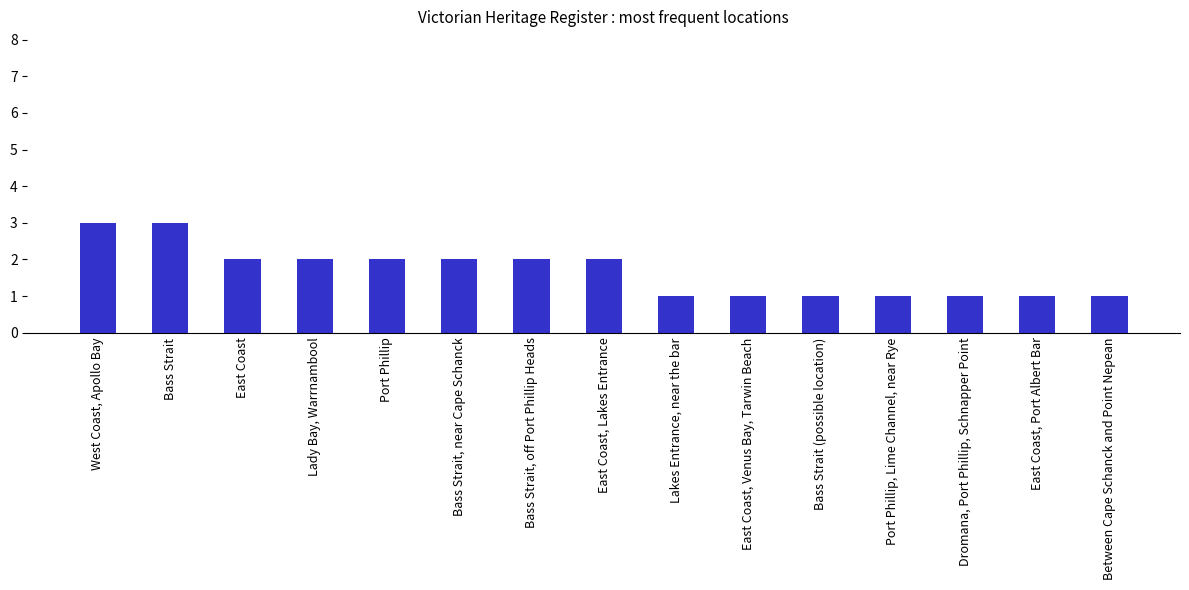

What is the difference between the maximum and minimum values?

2